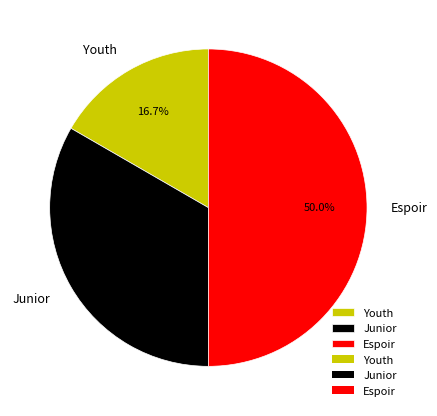

What is the smallest slice in the pie chart?

Youth